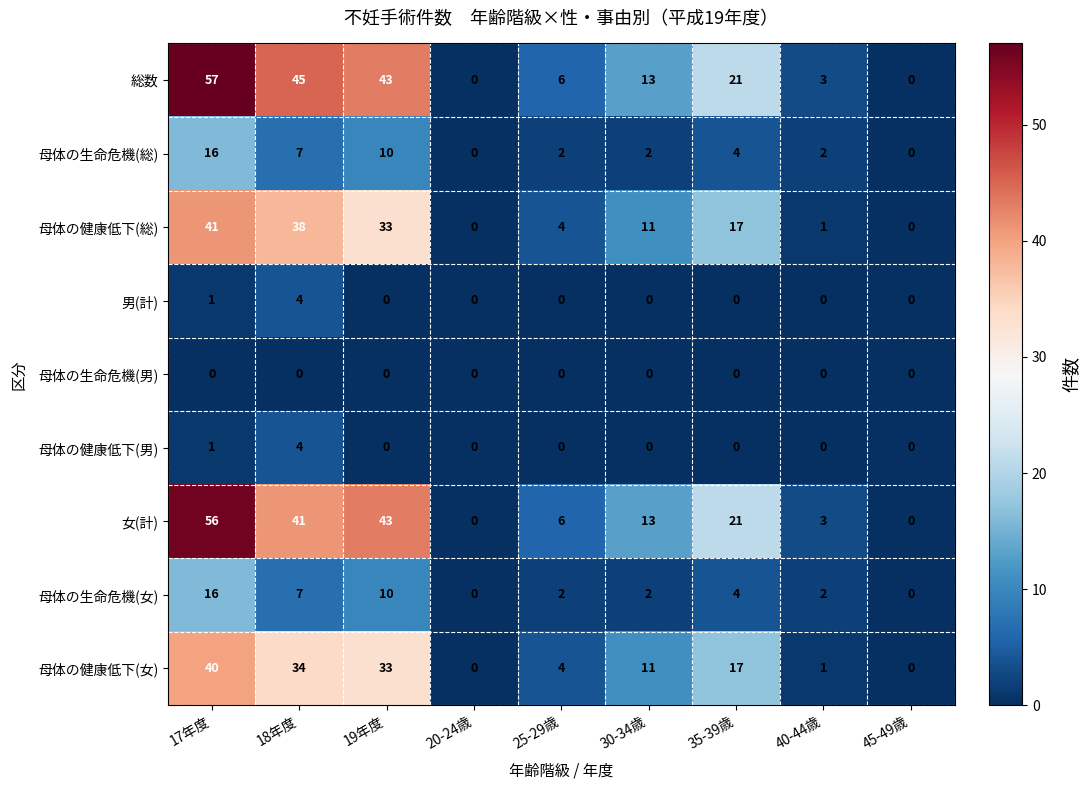

Is it true that 母体の健康低下(総) equals 23 at 19年度?

False